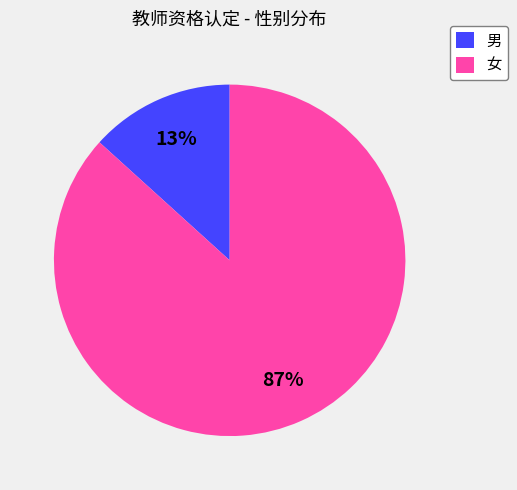

To the nearest percent, what is the average slice percentage?

50%